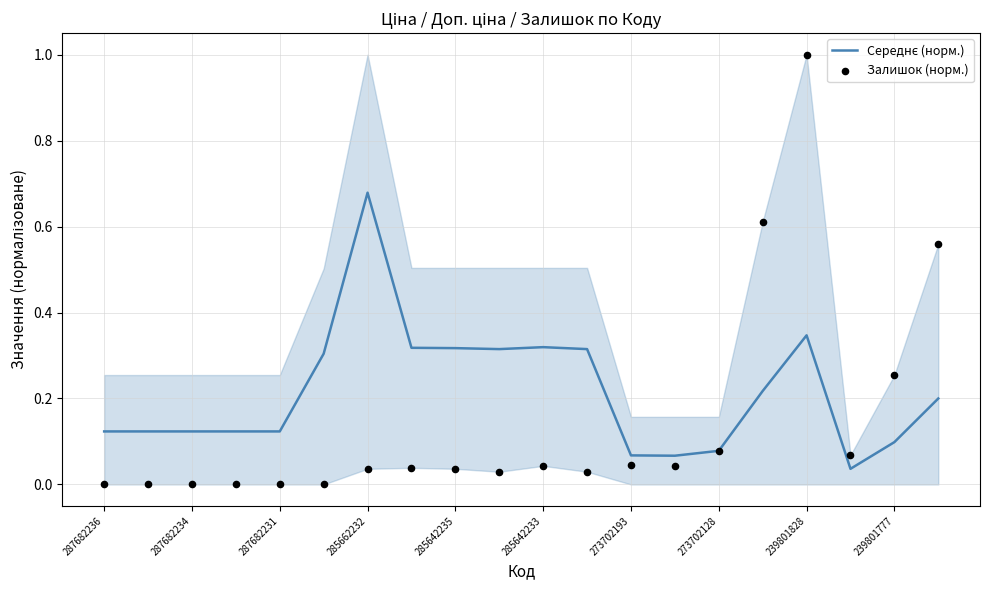

Which series has the largest total across all categories?

Середнє (норм.)